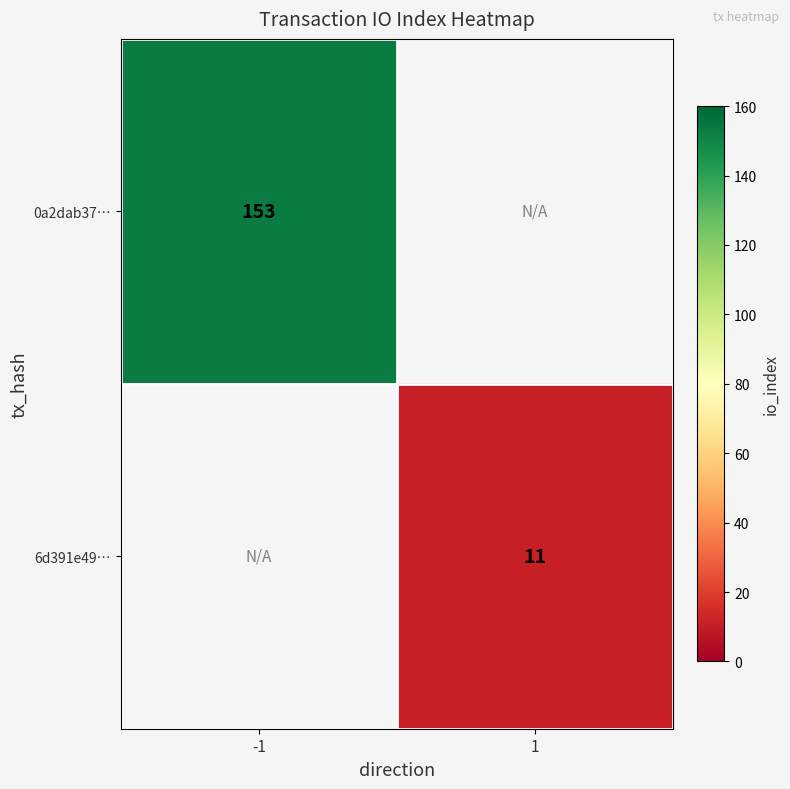

Is it true that 0a2dab37… equals 106 at -1?

False